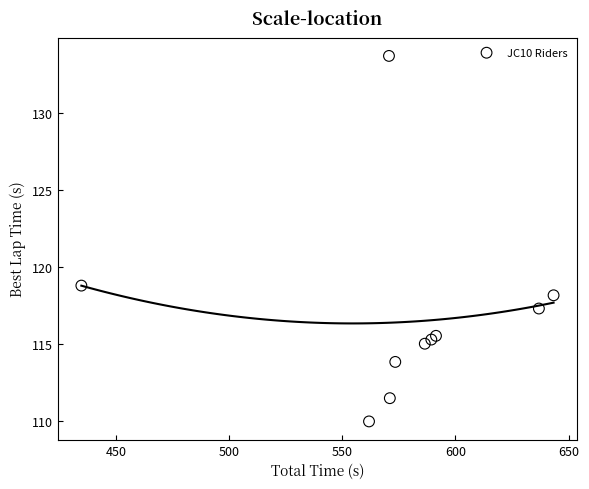

What Y value in the scatter plot is closest to 121?

118.8